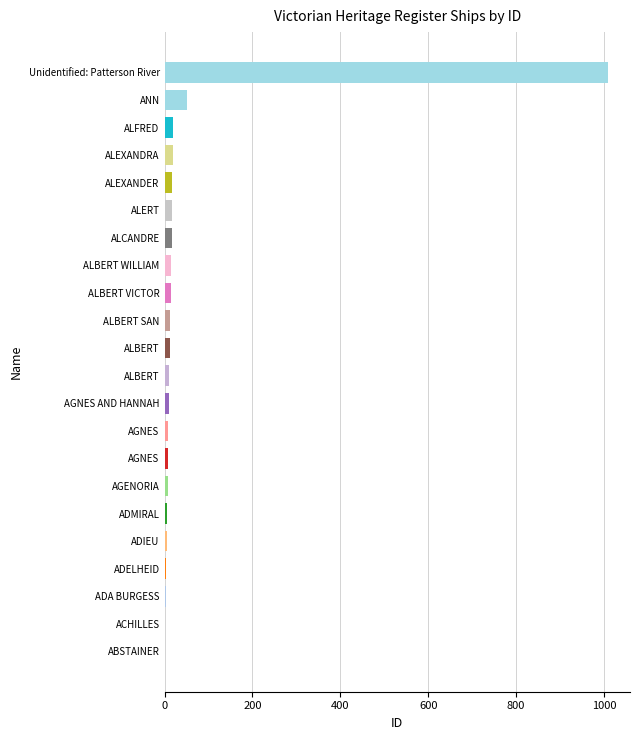

How many data points does each series have?

22